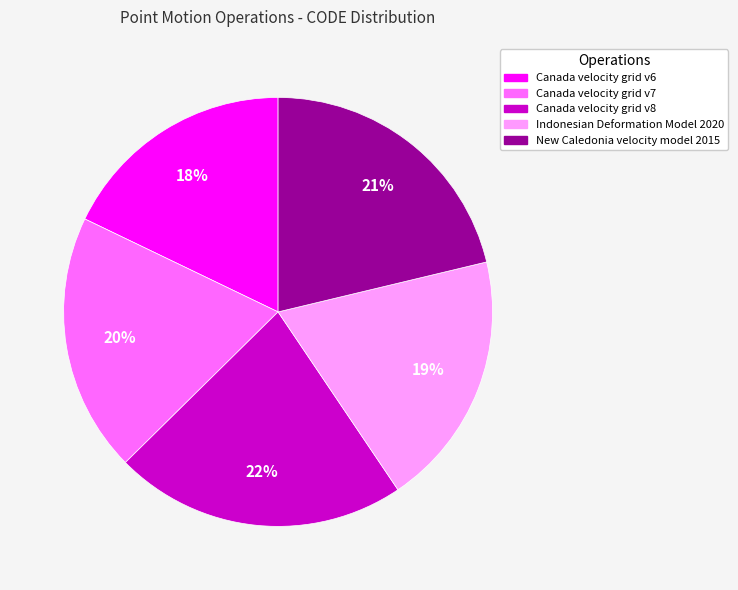

Is the sum of Indonesian Deformation Model 2020 and Canada velocity grid v8 greater than half?

No